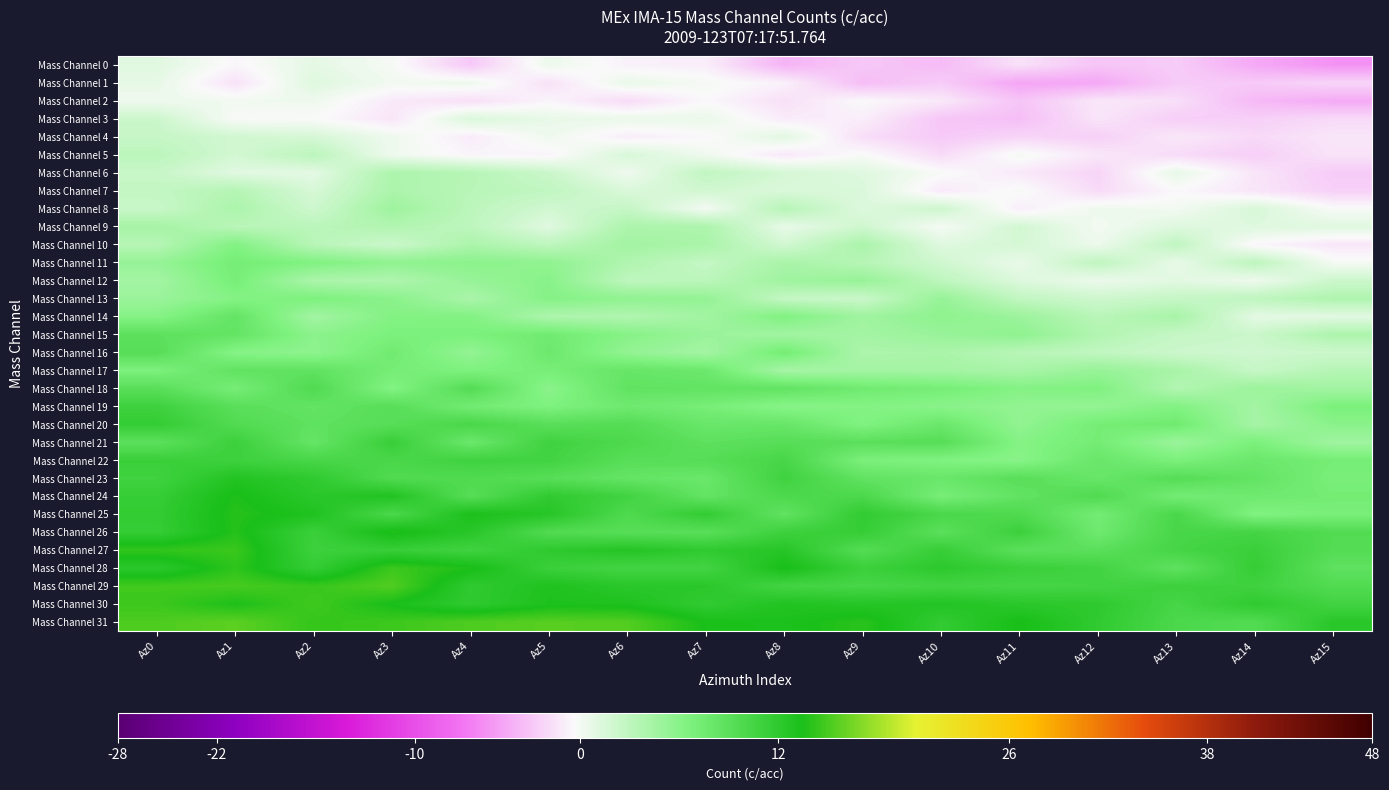

At which category is the sum across all series the highest?

Az1